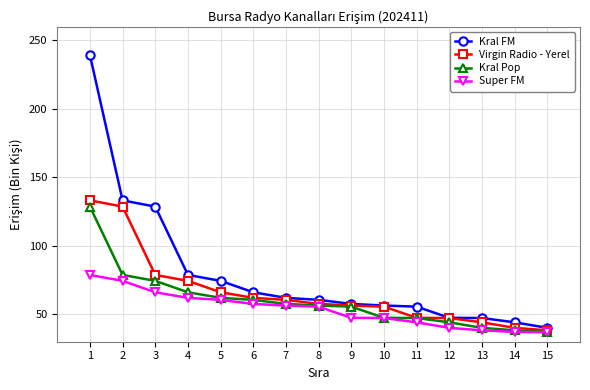

What is the maximum value shown in the chart?

239.2